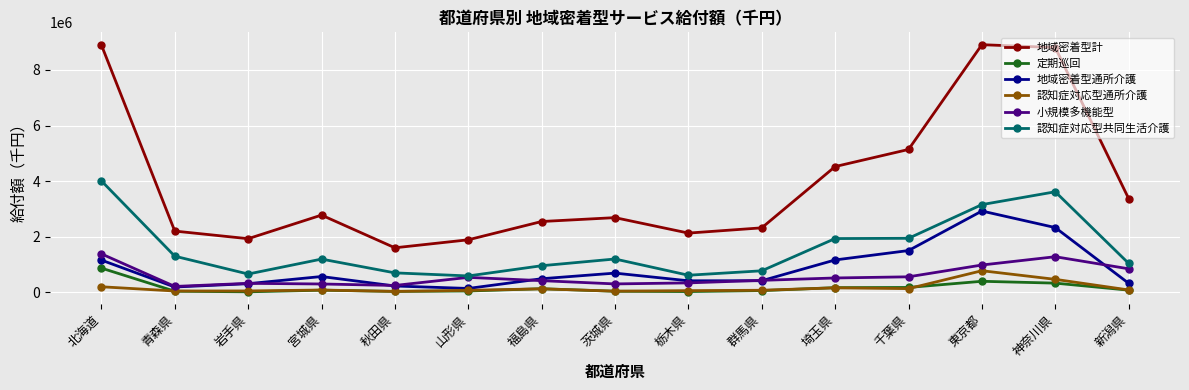

What position from the right is 岩手県?

13